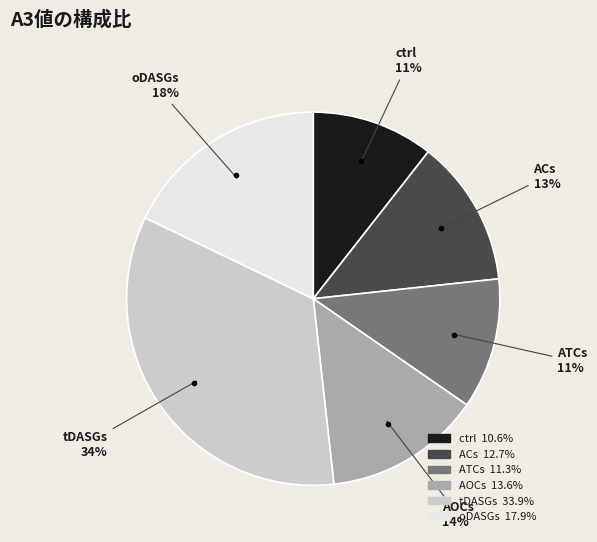

Is it true that ATCs is 11% of the pie?

True